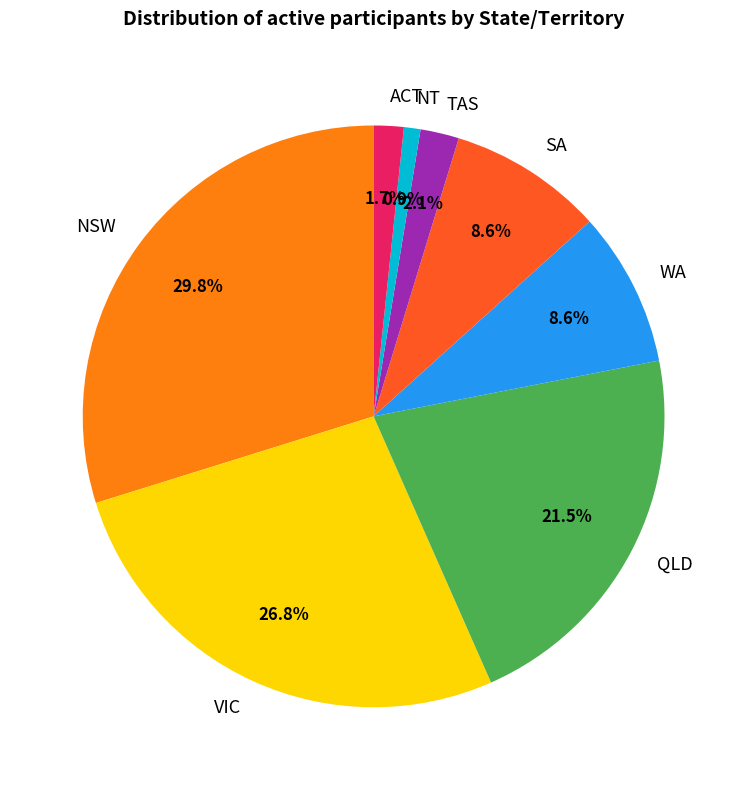

Count the number of slices in the pie.

8